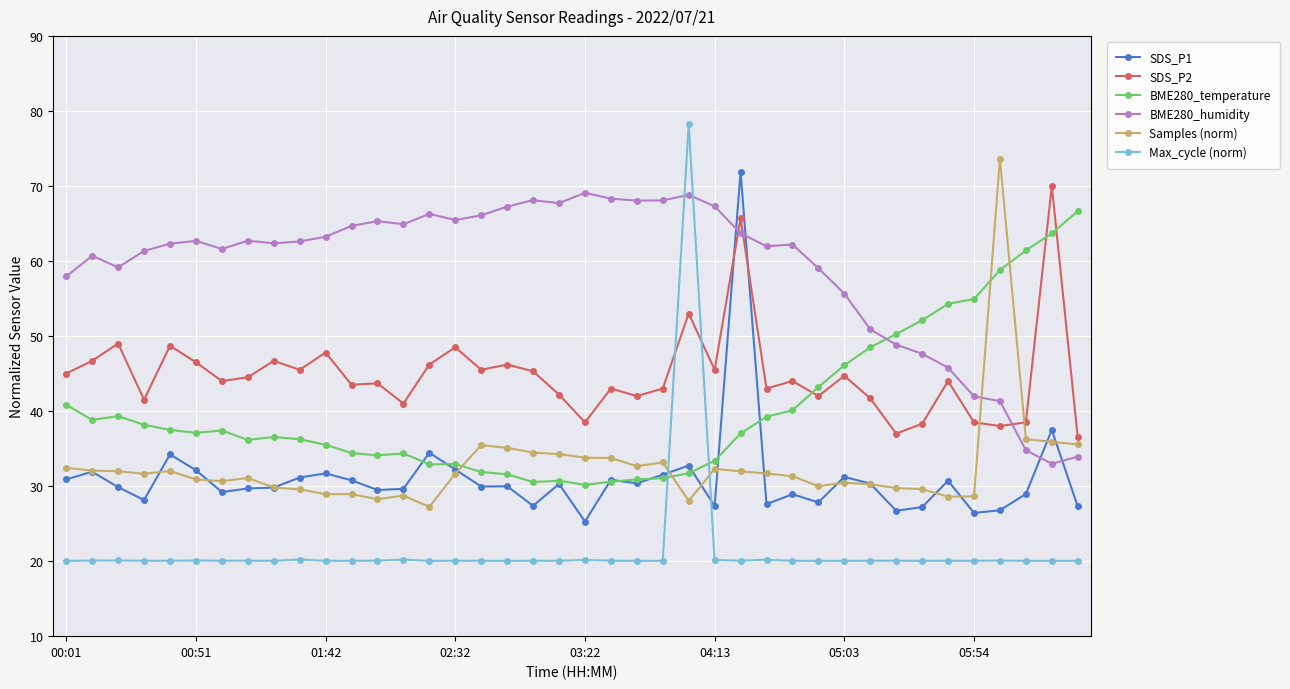

Count the number of categories in the chart.

40